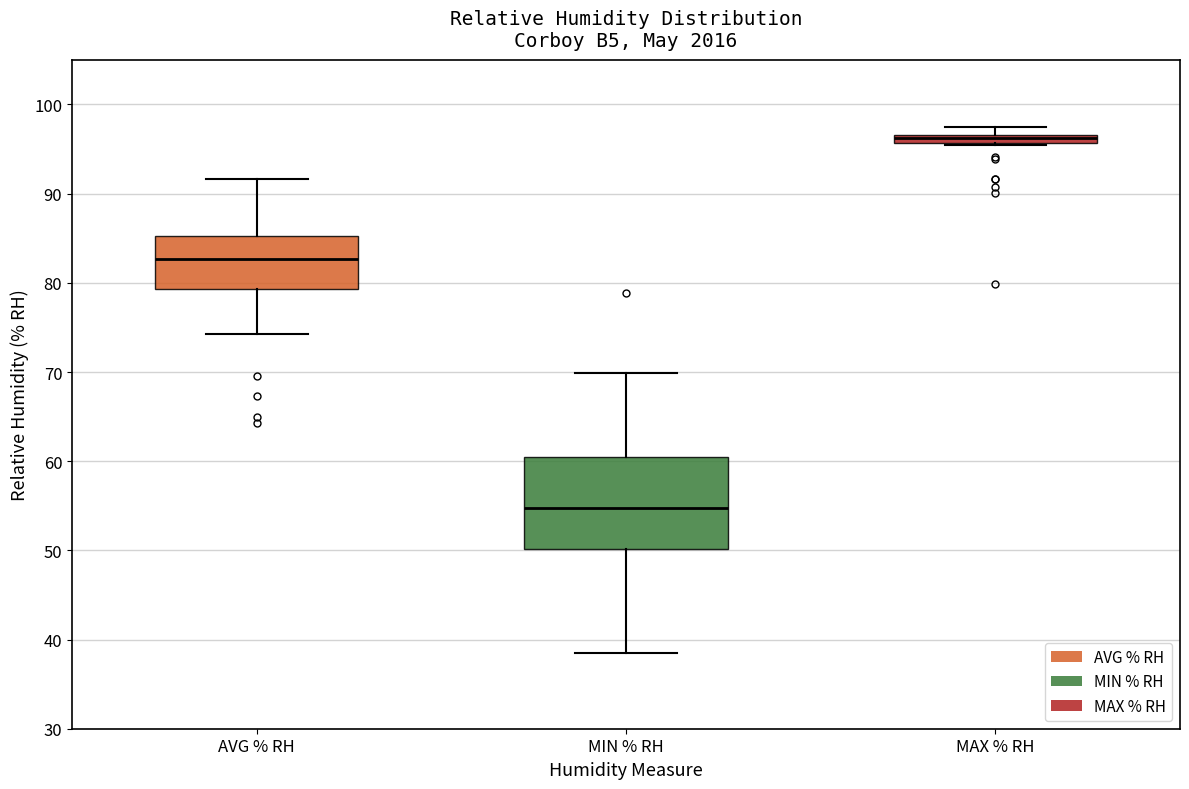

Which box is the tallest, from its lower edge to its upper edge?

MIN % RH